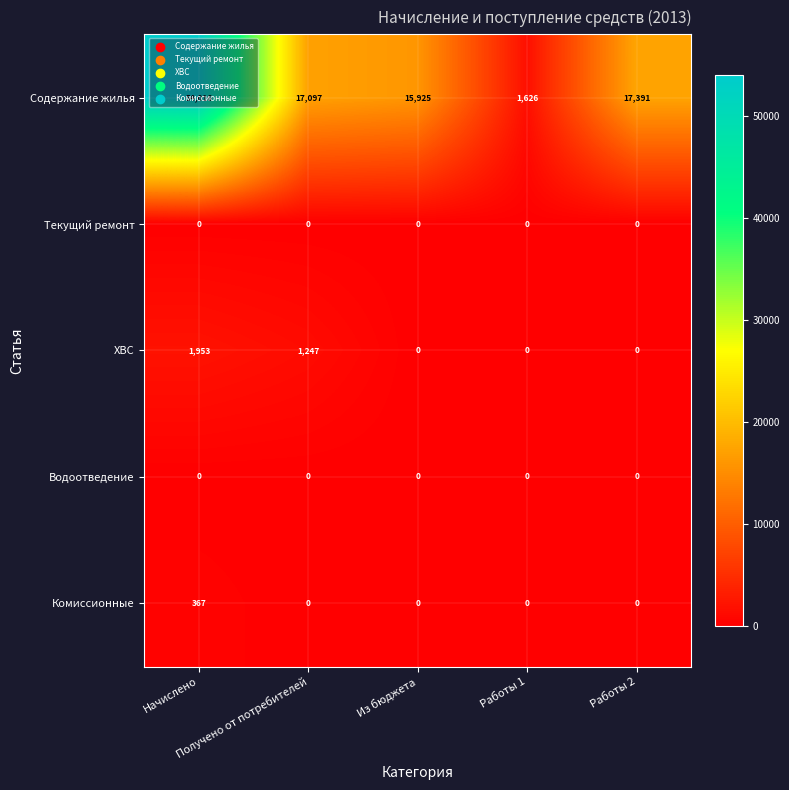

Which series has the widest spread of values?

Содержание жилья